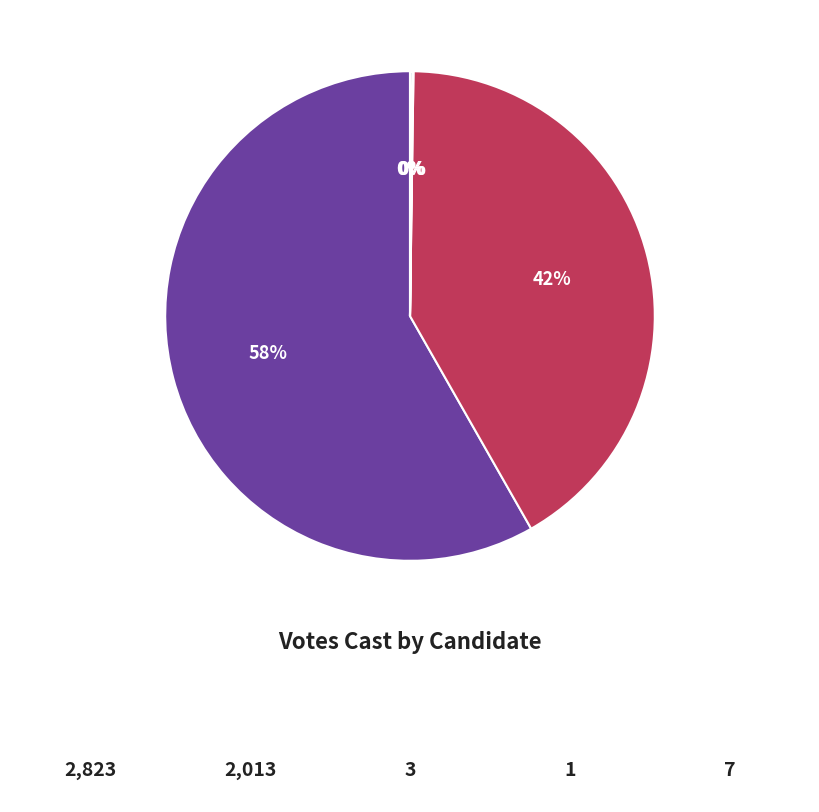

Does any single category account for the majority?

Yes